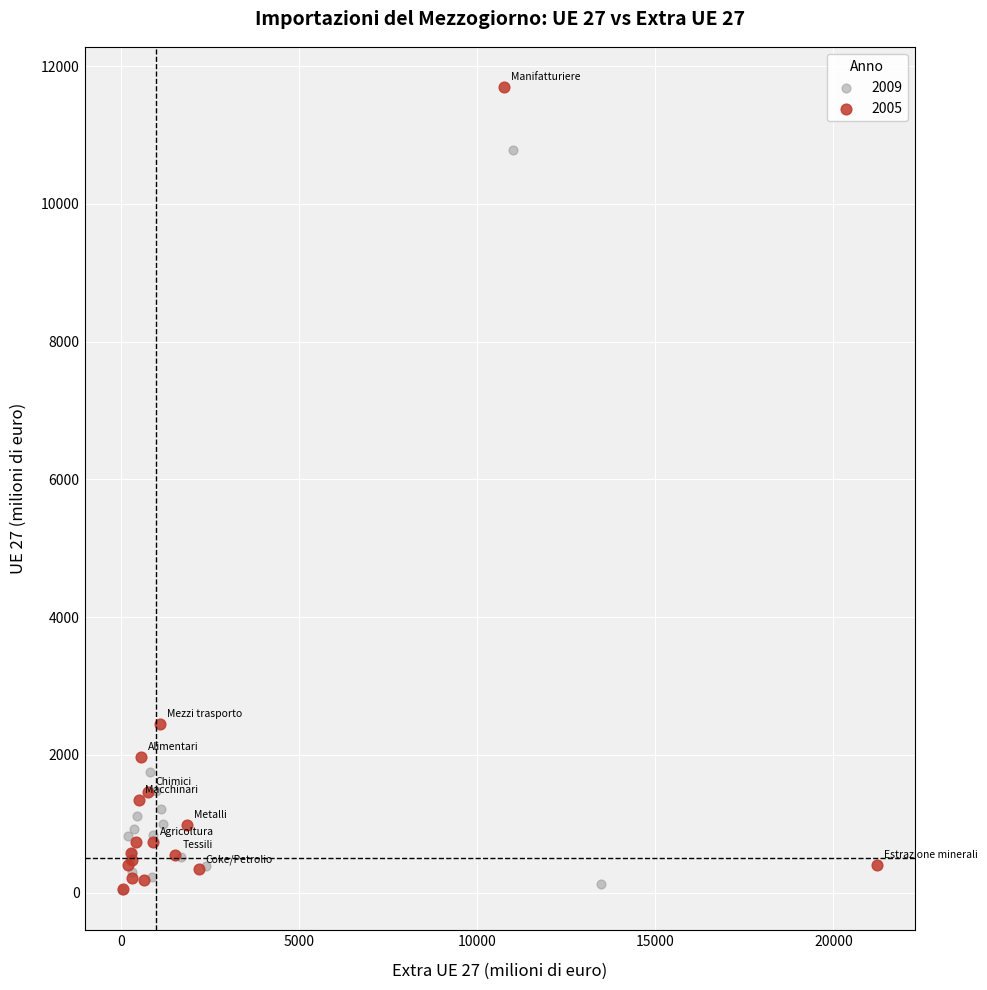

Which series has the largest Y range (max minus min)?

2005